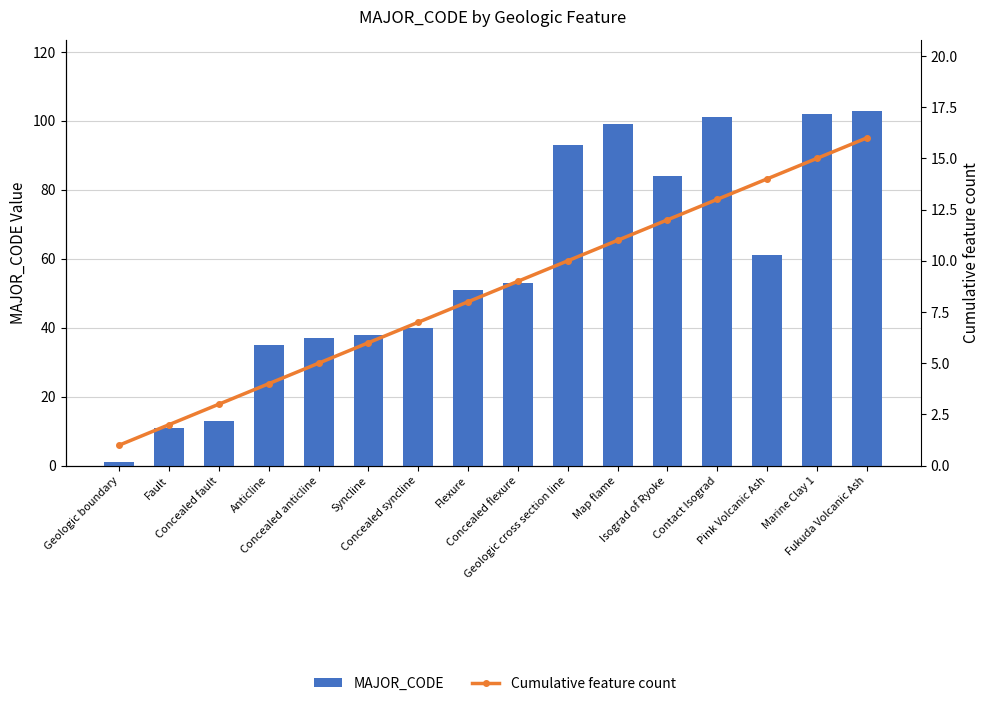

What are all the series names shown in the legend?

MAJOR_CODE, Cumulative feature count